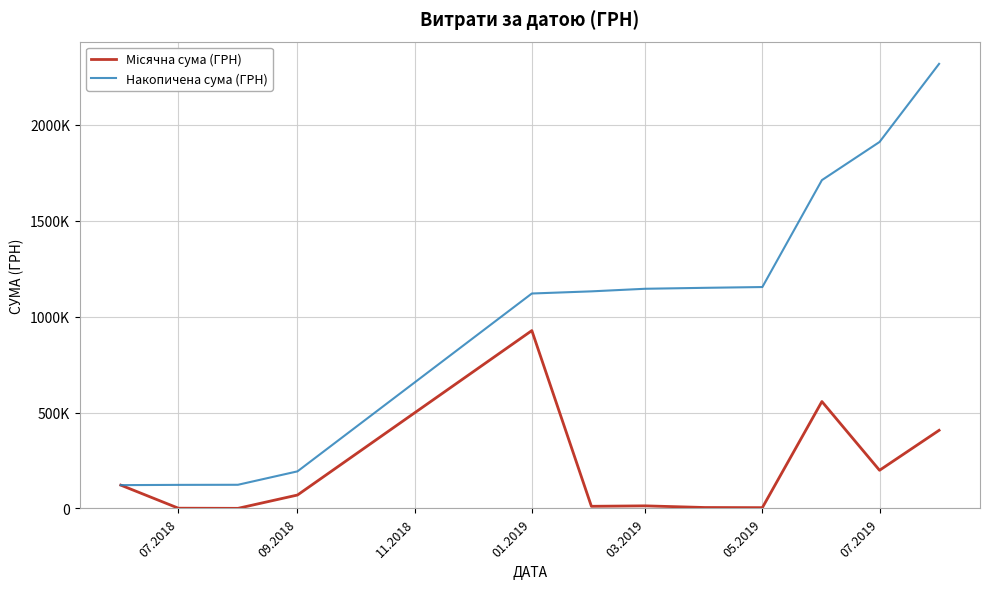

Is this an area chart (filled region under the line)?

No